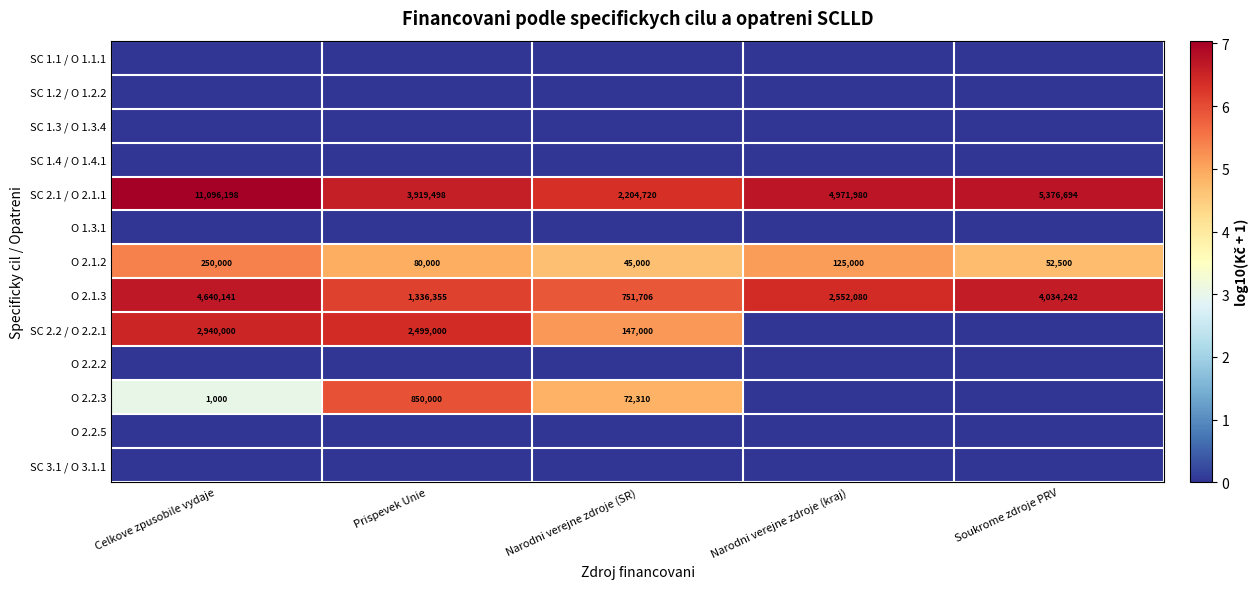

Is it true that O 2.1.3 equals 1935926 at Prispevek Unie?

False